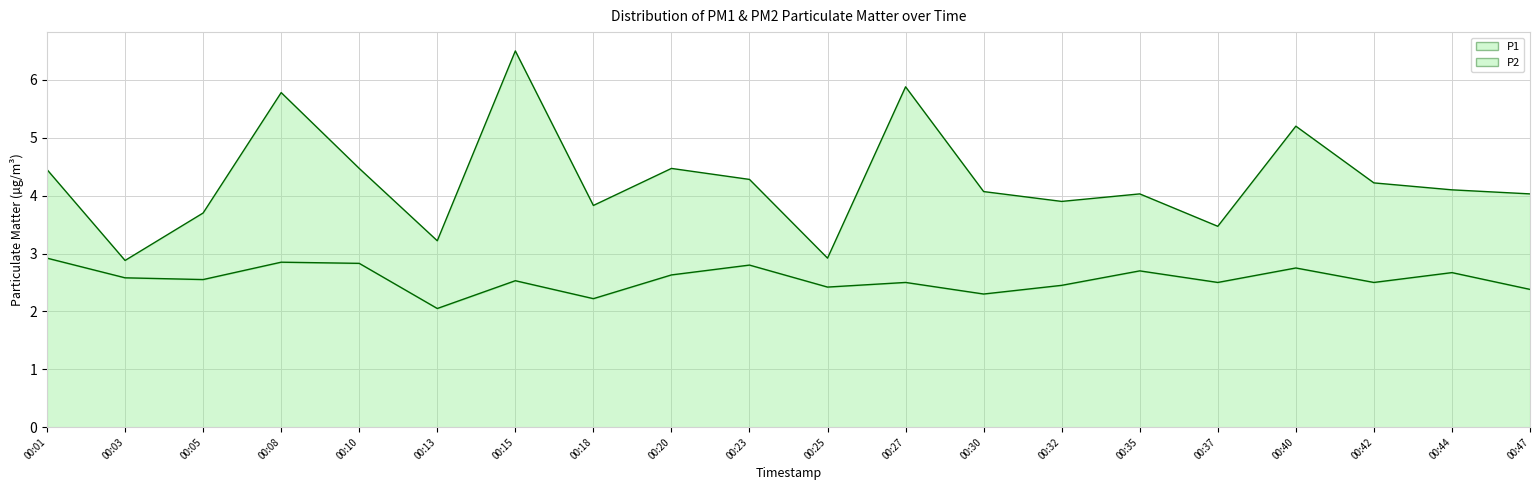

Between 00:25 and 00:10, which is larger?

00:10